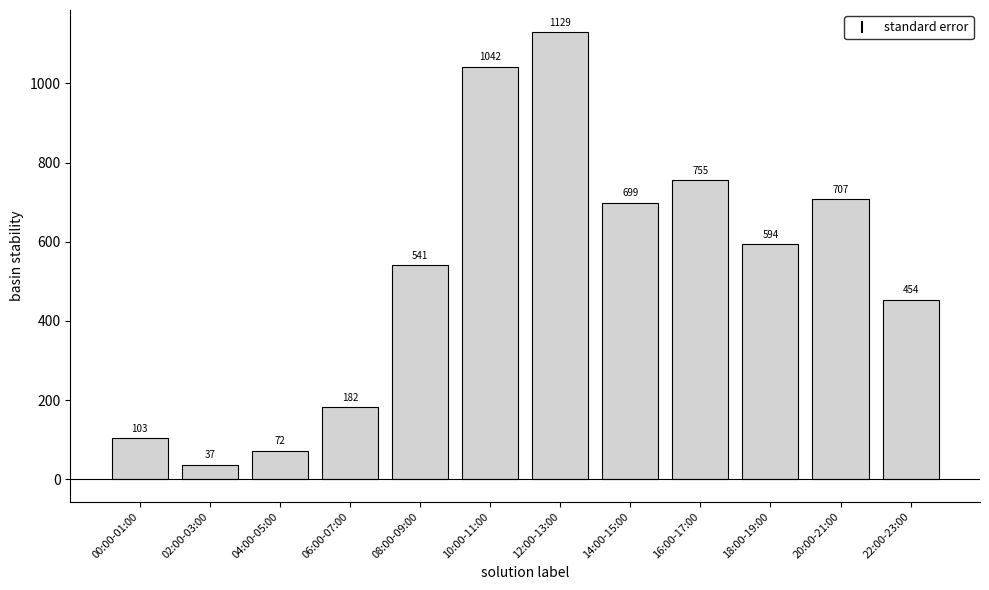

Does the chart contain any negative values?

No